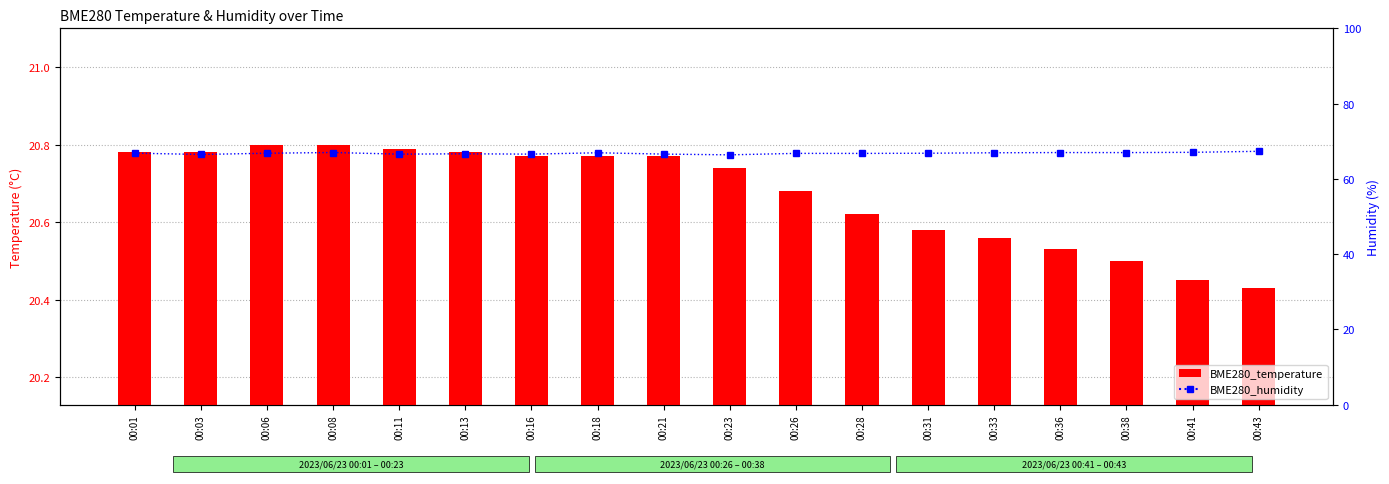

Is it true that BME280_temperature equals 12.3 at 00:03?

False